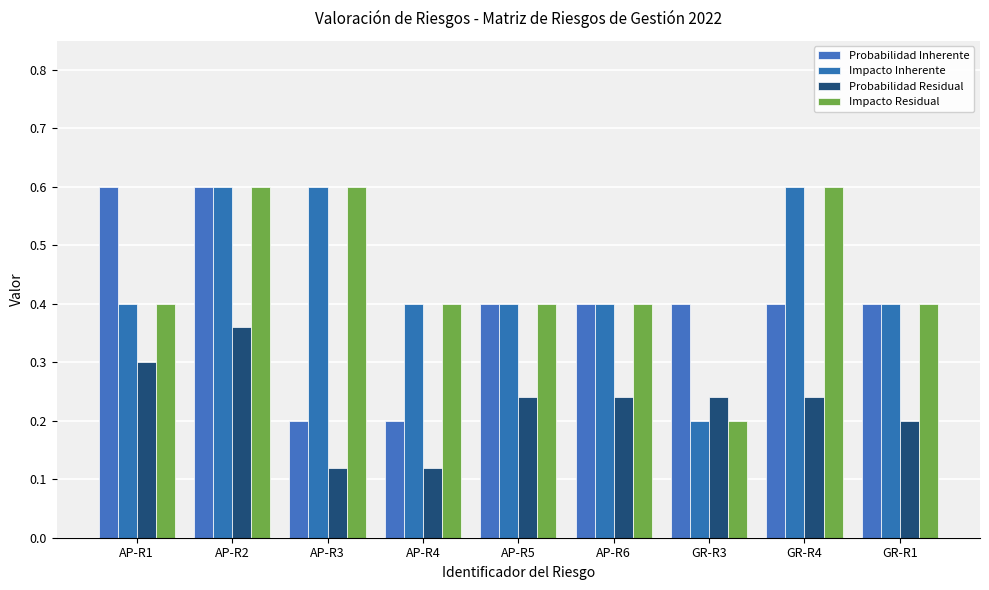

What is the sum of the Probabilidad Inherente values at GR-R4 and GR-R3?

0.8